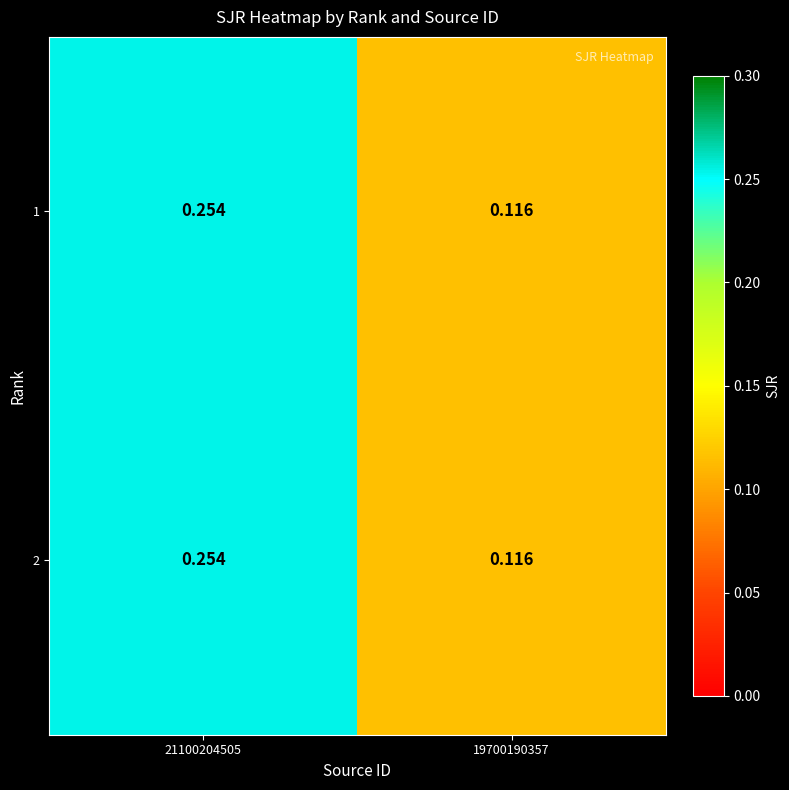

List the series in order of their peak value, highest first.

1, 2